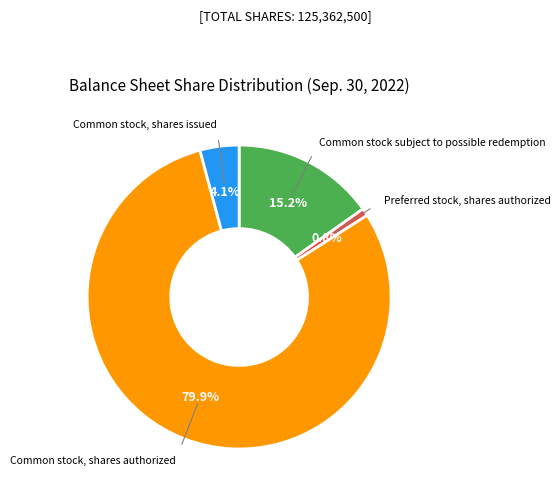

Does any single category account for the majority?

Yes